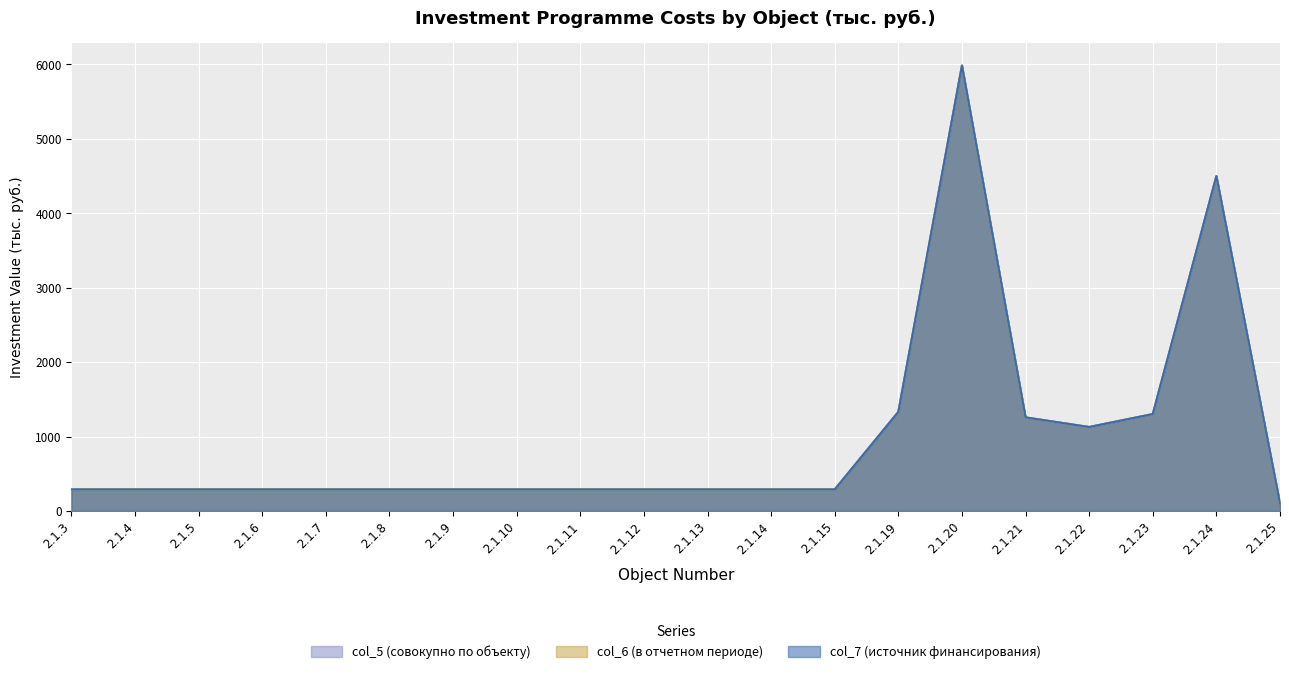

What is the value of the col_7 (источник финансирования) point at the 17th from the left?

1128.0